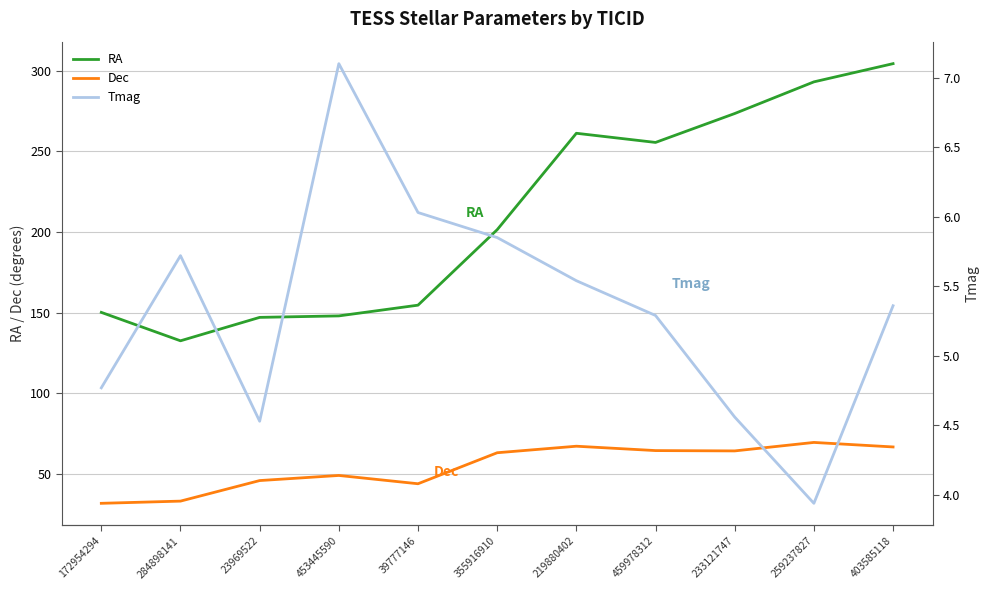

True or false: RA and Dec cross at least once.

False